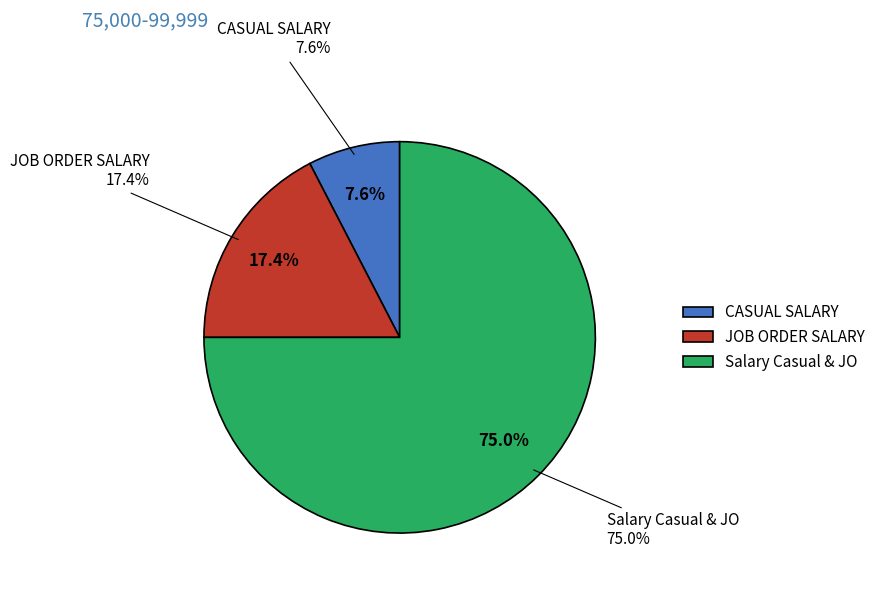

What percentage do Salary Casual & JO and CASUAL SALARY together represent?

82.6%